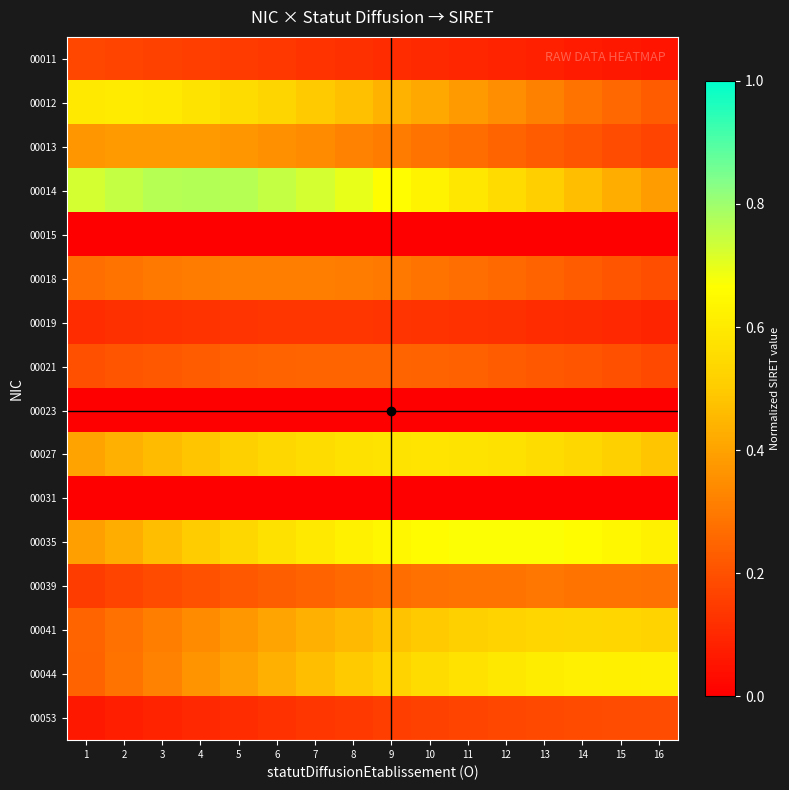

Reading right to left, what are all the values shown in this chart?

00011: 16=0.1	15=0.1	14=0.1	13=0.1	12=0.1	11=0.1	10=0.1	9=0.1	8=0.1	7=0.1	6=0.1	5=0.1	4=0.2	3=0.2	2=0.2	1=0.2
00012: 16=0.2	15=0.3	14=0.3	13=0.3	12=0.3	11=0.4	10=0.4	9=0.4	8=0.5	7=0.5	6=0.5	5=0.6	4=0.6	3=0.6	2=0.6	1=0.6
00013: 16=0.2	15=0.2	14=0.2	13=0.2	12=0.2	11=0.3	10=0.3	9=0.3	8=0.3	7=0.3	6=0.4	5=0.4	4=0.4	3=0.4	2=0.4	1=0.4
00014: 16=0.4	15=0.4	14=0.5	13=0.5	12=0.5	11=0.6	10=0.6	9=0.7	8=0.7	7=0.7	6=0.7	5=0.8	4=0.8	3=0.8	2=0.7	1=0.7
00015: 16=0.0	15=0.0	14=0.0	13=0.0	12=0.0	11=0.0	10=0.0	9=0.0	8=0.0	7=0.0	6=0.0	5=0.0	4=0.0	3=0.0	2=0.0	1=0.0
00018: 16=0.2	15=0.2	14=0.2	13=0.2	12=0.3	11=0.3	10=0.3	9=0.3	8=0.3	7=0.3	6=0.3	5=0.3	4=0.3	3=0.3	2=0.3	1=0.3
00019: 16=0.1	15=0.1	14=0.1	13=0.1	12=0.1	11=0.1	10=0.1	9=0.1	8=0.1	7=0.1	6=0.1	5=0.1	4=0.1	3=0.1	2=0.1	1=0.1
00021: 16=0.2	15=0.2	14=0.2	13=0.2	12=0.2	11=0.2	10=0.2	9=0.2	8=0.2	7=0.2	6=0.2	5=0.2	4=0.2	3=0.2	2=0.2	1=0.2
00023: 16=0.0	15=0.0	14=0.0	13=0.0	12=0.0	11=0.0	10=0.0	9=0.0	8=0.0	7=0.0	6=0.0	5=0.0	4=0.0	3=0.0	2=0.0	1=0.0
00027: 16=0.5	15=0.5	14=0.5	13=0.6	12=0.6	11=0.6	10=0.6	9=0.6	8=0.6	7=0.6	6=0.5	5=0.5	4=0.5	3=0.5	2=0.4	1=0.4
00031: 16=0.0	15=0.0	14=0.0	13=0.0	12=0.0	11=0.0	10=0.0	9=0.0	8=0.0	7=0.0	6=0.0	5=0.0	4=0.0	3=0.0	2=0.0	1=0.0
00035: 16=0.6	15=0.6	14=0.7	13=0.7	12=0.7	11=0.7	10=0.7	9=0.6	8=0.6	7=0.6	6=0.6	5=0.5	4=0.5	3=0.5	2=0.4	1=0.4
00039: 16=0.3	15=0.3	14=0.3	13=0.3	12=0.3	11=0.3	10=0.3	9=0.3	8=0.3	7=0.2	6=0.2	5=0.2	4=0.2	3=0.2	2=0.2	1=0.2
00041: 16=0.5	15=0.5	14=0.5	13=0.5	12=0.5	11=0.5	10=0.5	9=0.5	8=0.5	7=0.4	6=0.4	5=0.4	4=0.3	3=0.3	2=0.3	1=0.2
00044: 16=0.6	15=0.6	14=0.6	13=0.6	12=0.6	11=0.6	10=0.6	9=0.5	8=0.5	7=0.5	6=0.4	5=0.4	4=0.4	3=0.3	2=0.3	1=0.2
00053: 16=0.2	15=0.2	14=0.2	13=0.2	12=0.2	11=0.2	10=0.2	9=0.2	8=0.1	7=0.1	6=0.1	5=0.1	4=0.1	3=0.1	2=0.1	1=0.1